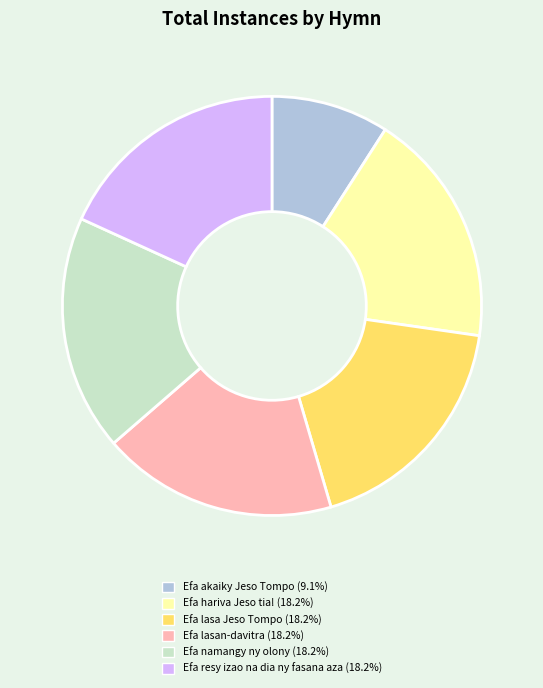

How many segments does this pie chart have?

6